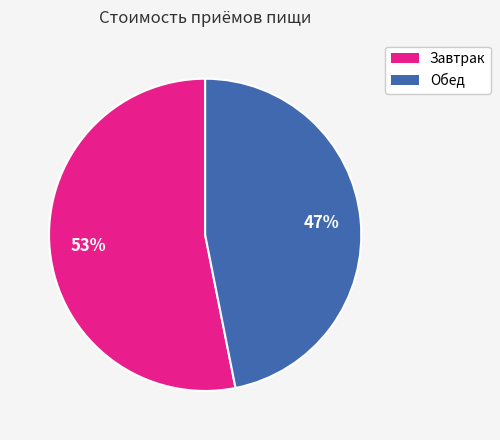

Which slice is the largest?

Завтрак